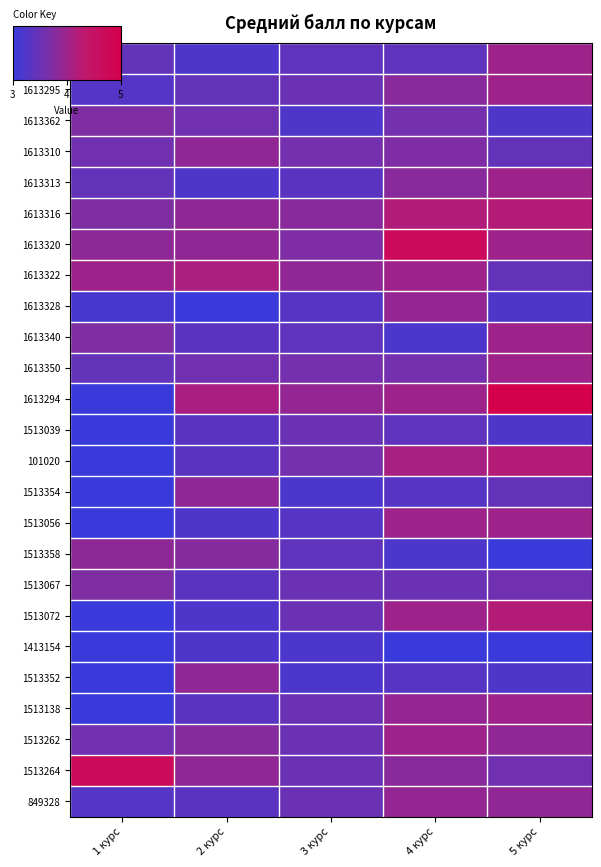

What is the spread (max minus min) of values at 1 курс?

1.7